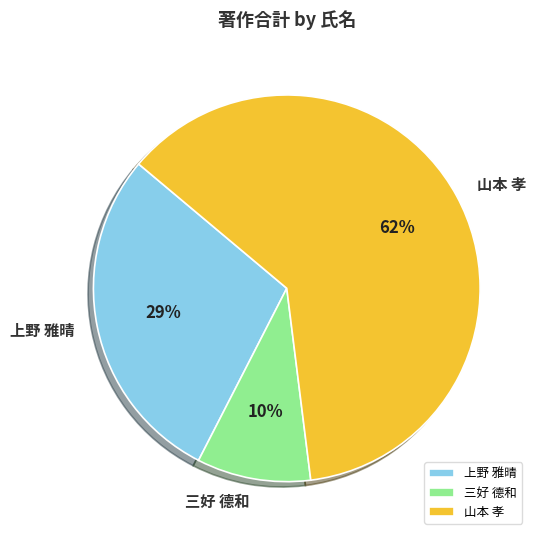

To the nearest percent, what percentage of the pie is 三好 德和?

10%